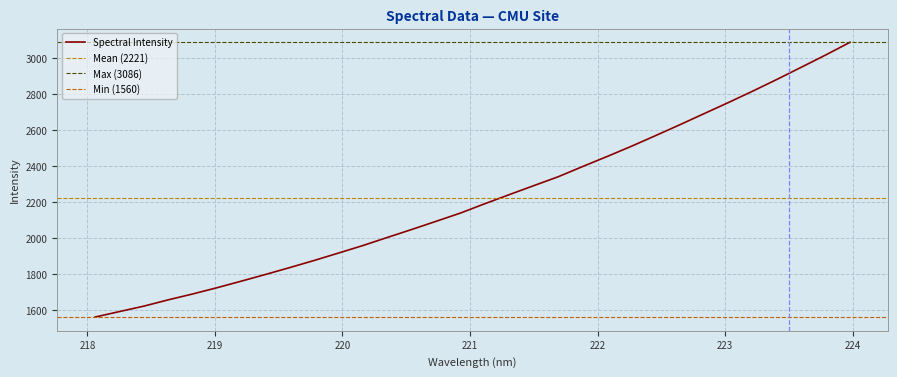

Where does the data first go above 2190?

221.1174